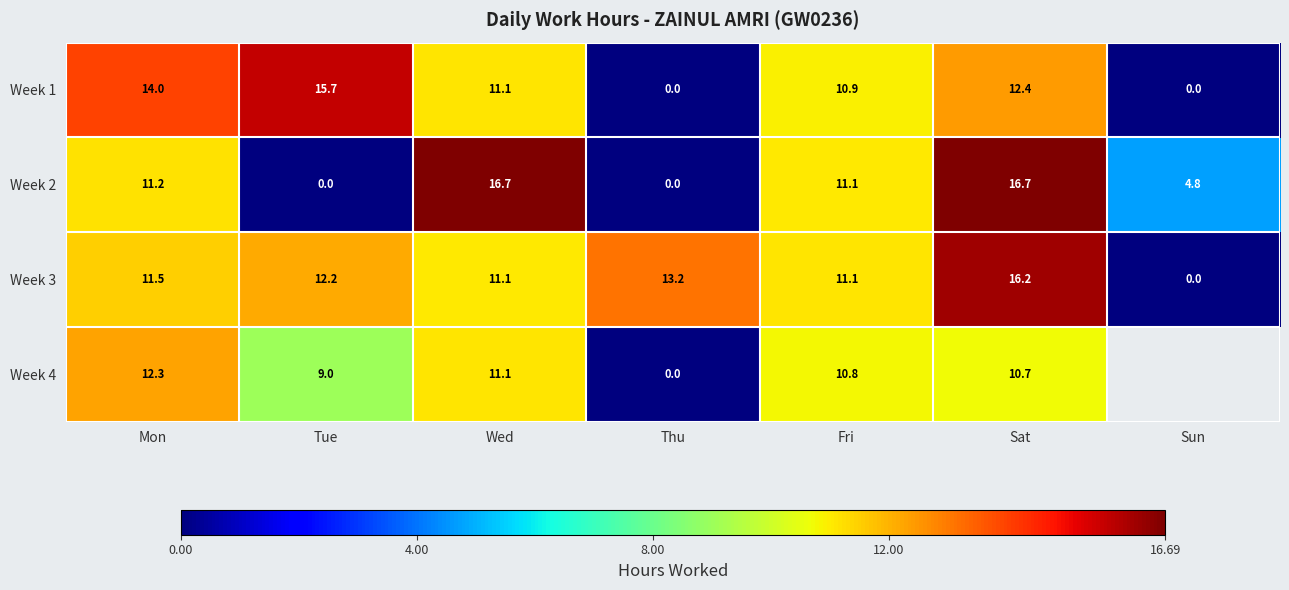

The value of Week 2 at Wed is 10.5. True or false?

False